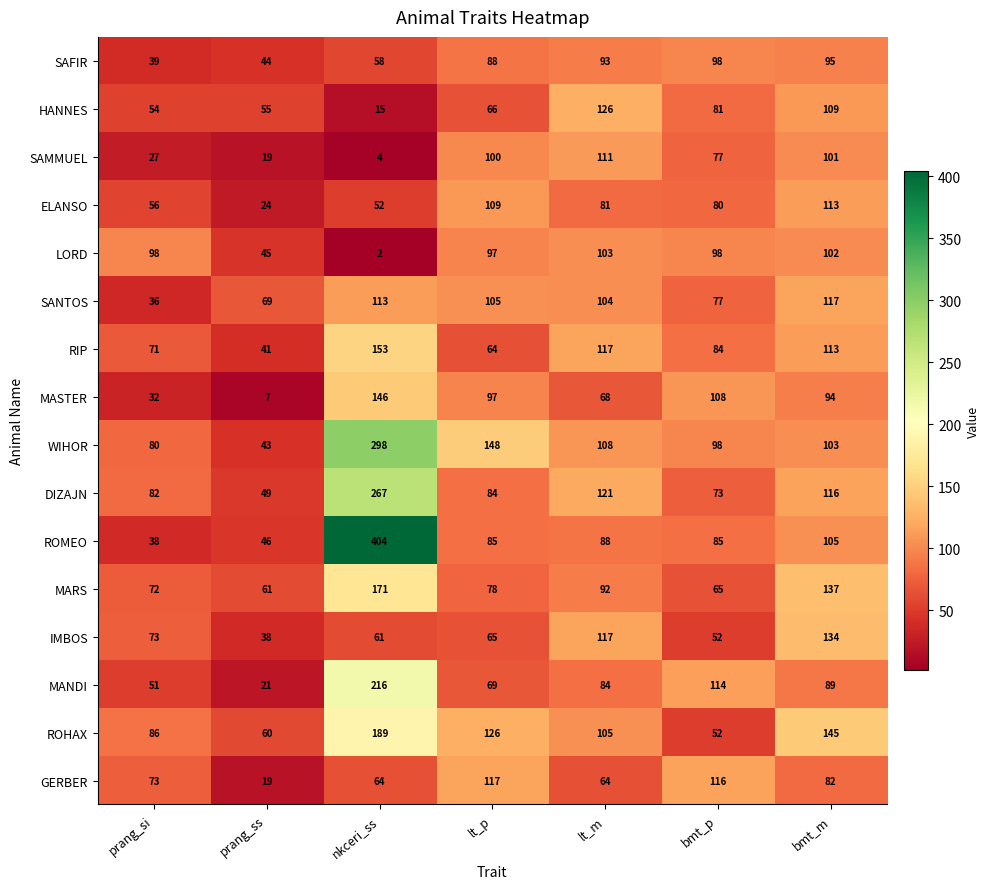

How many data points in IMBOS are less than 65?

3